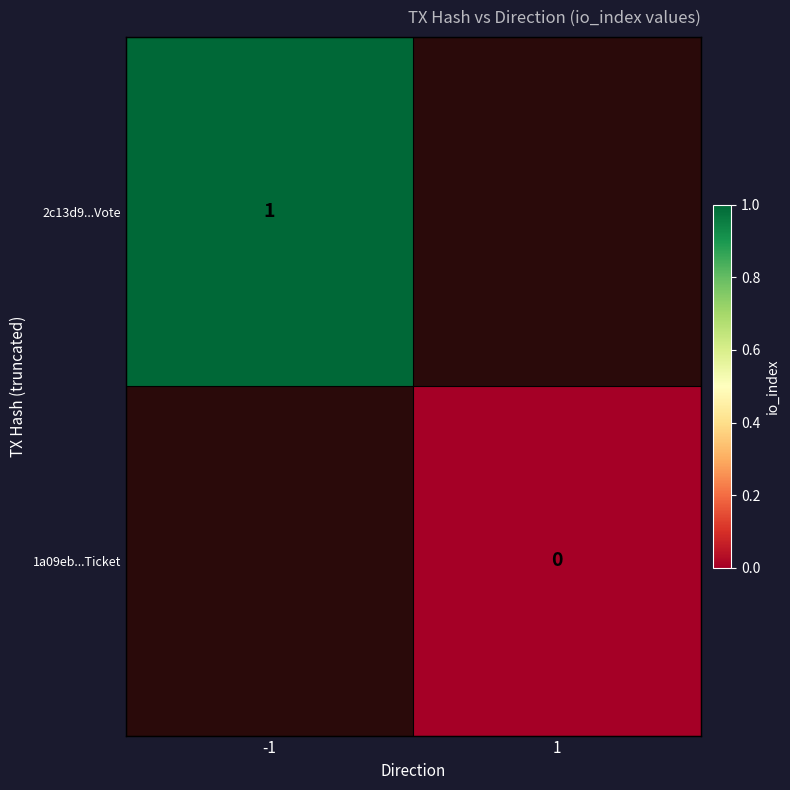

How many distinct data groups are displayed?

2